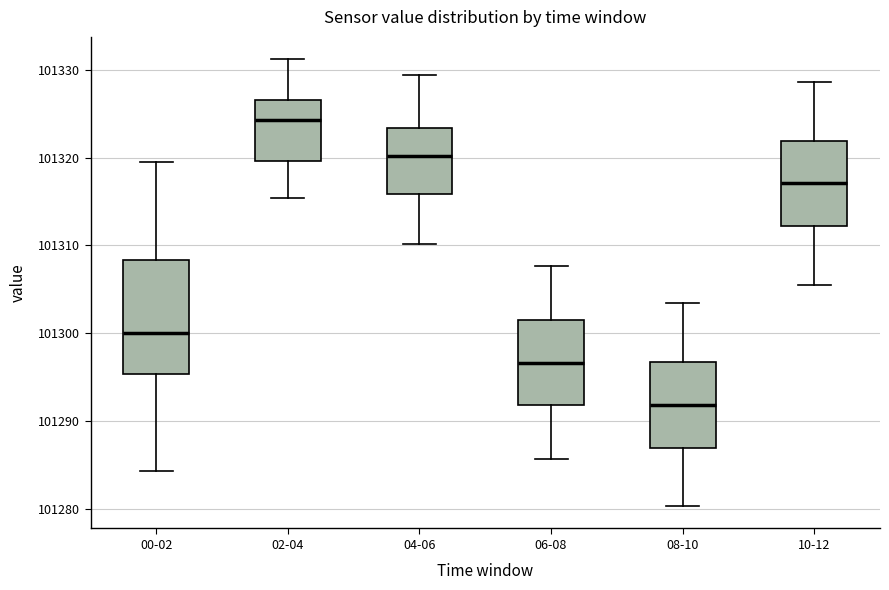

Where is the upper edge of the box for 08-10 on the y-axis? The values are not printed on the chart, so give them approximately, as read against the axis.

101297